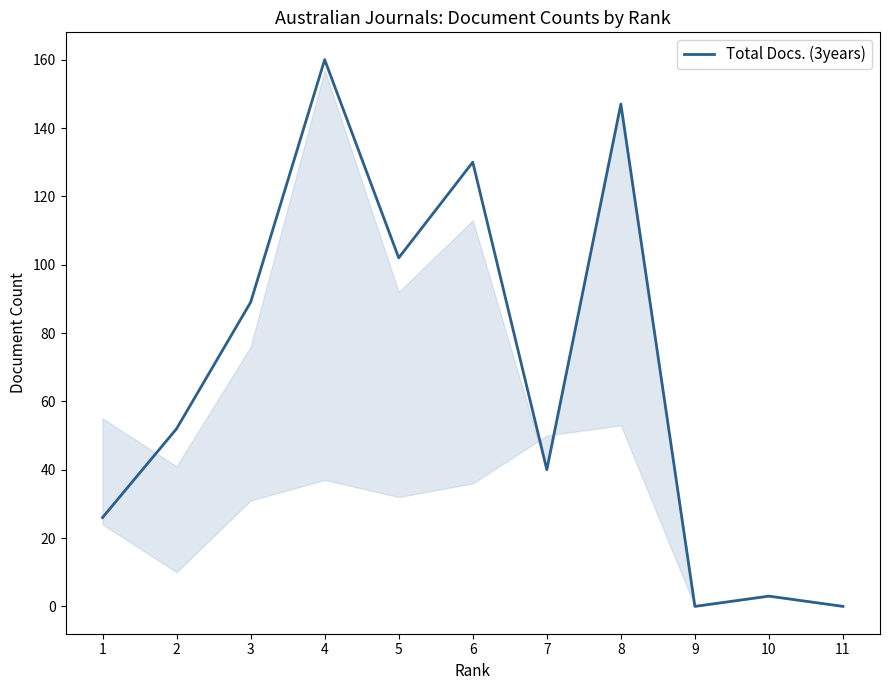

Approximately how many times larger is the value at 3 compared to 8?

0.6